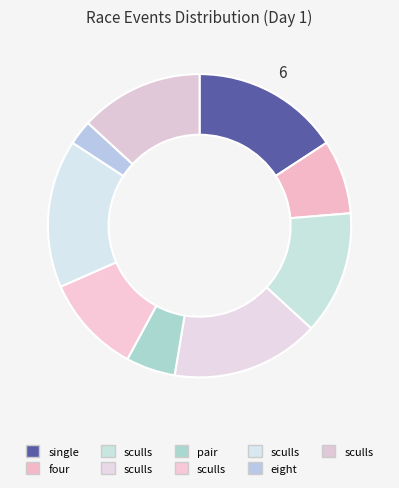

Count the number of slices in the pie.

9